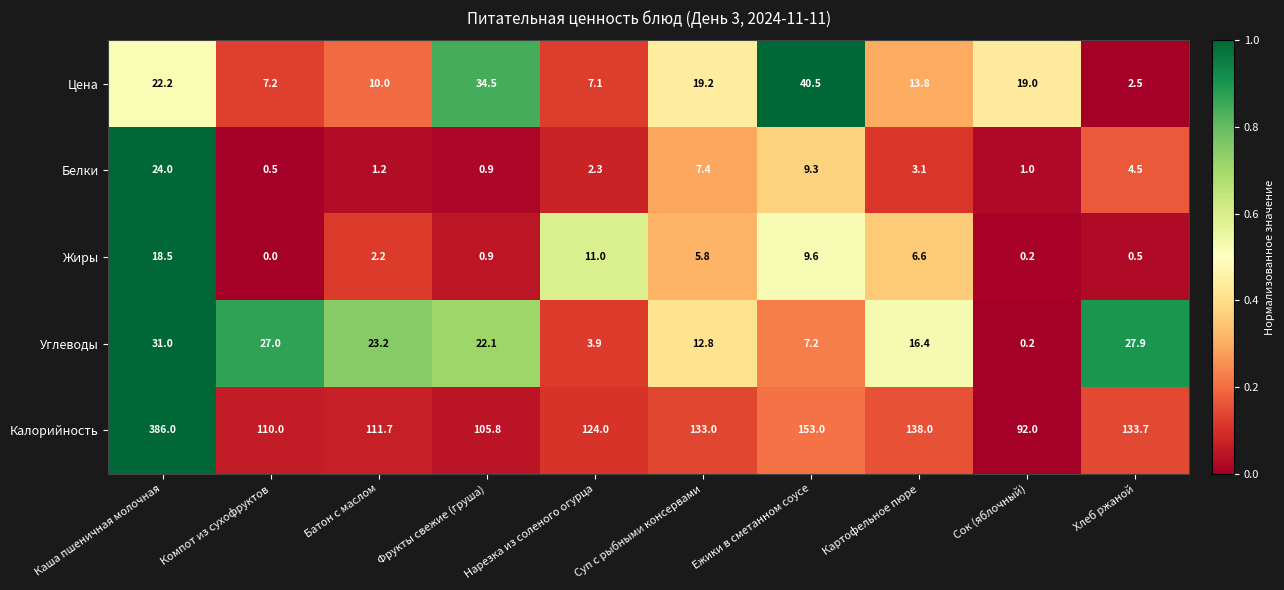

At which category does the chart reach its minimum across all series?

Компот из сухофруктов